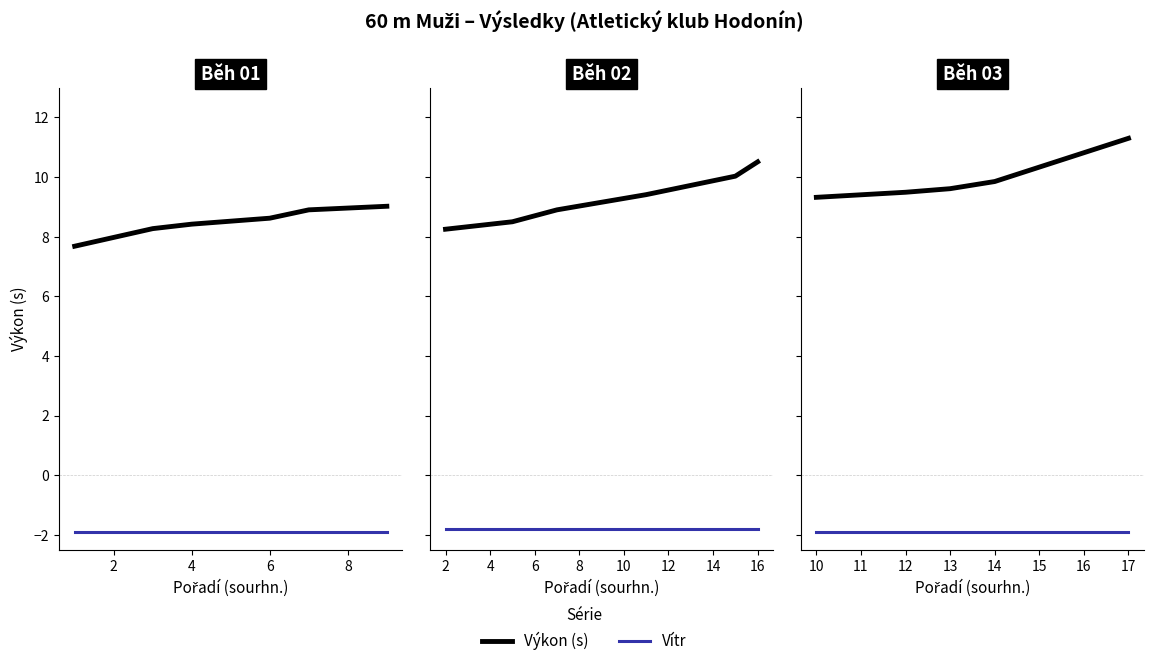

What are all the series names shown in the legend?

Výkon (s), Vítr